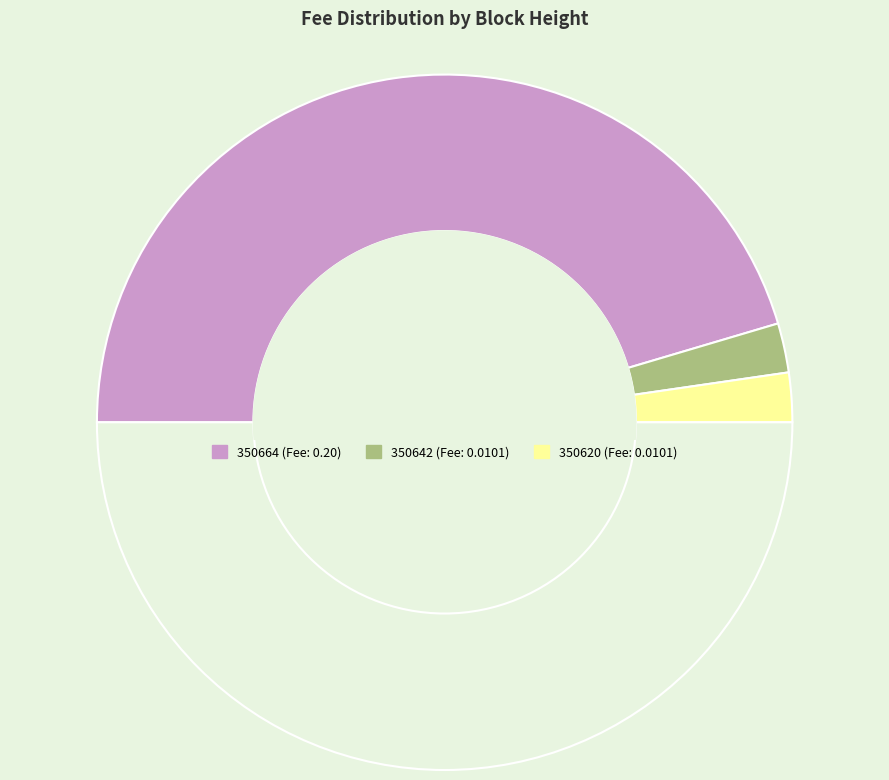

How many slices are in this pie chart?

4